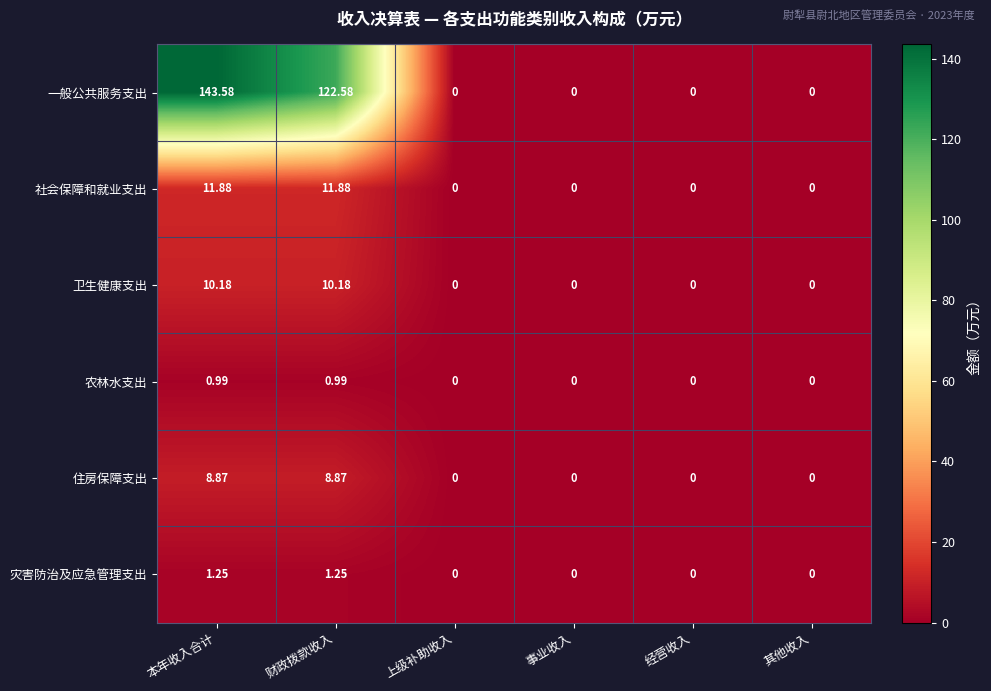

At which category is the sum across all series the highest?

本年收入合计